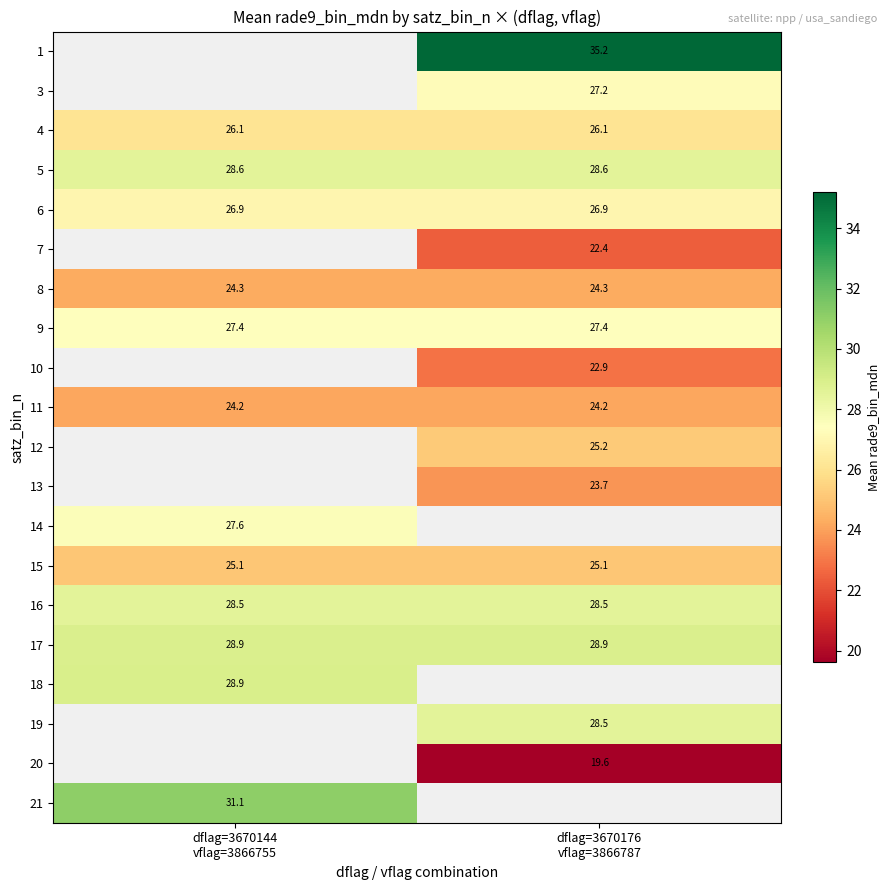

How many series are shown in this chart?

20